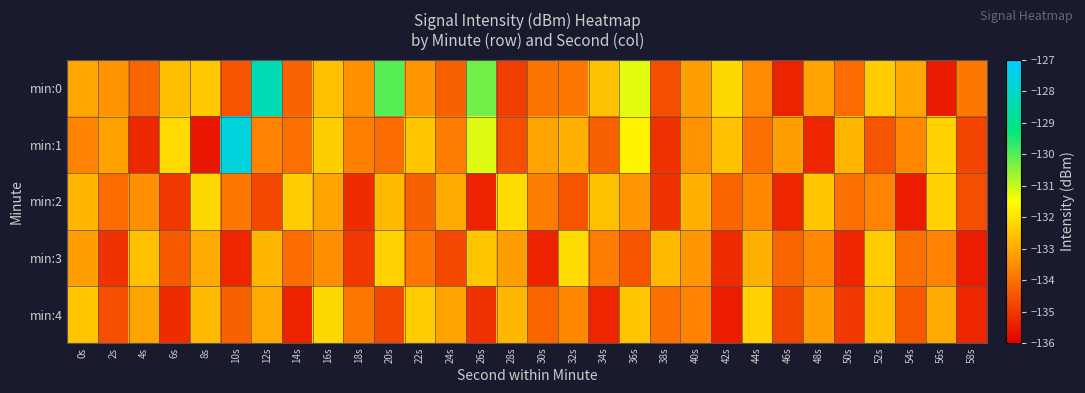

Reading left to right, list all the values displayed in this chart.

min:0: 0s=-133.1	2s=-133.4	4s=-134.2	6s=-132.7	8s=-132.5	10s=-134.5	12s=-128.3	14s=-134.2	16s=-132.6	18s=-133.4	20s=-130.0	22s=-133.3	24s=-134.2	26s=-130.3	28s=-134.9	30s=-133.9	32s=-133.9	34s=-132.6	36s=-131.2	38s=-134.6	40s=-133.2	42s=-132.2	44s=-133.6	46s=-135.4	48s=-133.1	50s=-134.1	52s=-132.4	54s=-133.1	56s=-135.5	58s=-133.9
min:1: 0s=-133.7	2s=-133.1	4s=-135.3	6s=-132.2	8s=-135.6	10s=-127.7	12s=-133.7	14s=-134.0	16s=-132.4	18s=-133.7	20s=-134.1	22s=-132.5	24s=-133.8	26s=-131.2	28s=-134.6	30s=-133.1	32s=-132.9	34s=-134.3	36s=-131.7	38s=-135.1	40s=-133.4	42s=-132.6	44s=-134.0	46s=-133.2	48s=-135.3	50s=-132.8	52s=-134.5	54s=-133.6	56s=-132.3	58s=-134.8
min:2: 0s=-132.8	2s=-134.1	4s=-133.5	6s=-135.0	8s=-132.2	10s=-133.9	12s=-134.7	14s=-132.4	16s=-133.1	18s=-135.2	20s=-132.7	22s=-134.3	24s=-133.0	26s=-135.4	28s=-132.1	30s=-133.8	32s=-134.5	34s=-132.6	36s=-133.3	38s=-135.1	40s=-132.9	42s=-134.2	44s=-133.6	46s=-135.3	48s=-132.5	50s=-134.0	52s=-133.7	54s=-135.5	56s=-132.3	58s=-134.6
min:3: 0s=-133.2	2s=-135.1	4s=-132.6	6s=-134.4	8s=-133.0	10s=-135.3	12s=-132.8	14s=-134.1	16s=-133.5	18s=-135.0	20s=-132.3	22s=-133.9	24s=-134.7	26s=-132.5	28s=-133.2	30s=-135.4	32s=-132.1	34s=-133.8	36s=-134.5	38s=-132.7	40s=-133.3	42s=-135.2	44s=-132.9	46s=-134.2	48s=-133.6	50s=-135.3	52s=-132.4	54s=-134.0	56s=-133.7	58s=-135.5
min:4: 0s=-132.5	2s=-134.6	4s=-133.1	6s=-135.2	8s=-132.7	10s=-134.3	12s=-133.0	14s=-135.4	16s=-132.2	18s=-133.9	20s=-134.7	22s=-132.4	24s=-133.1	26s=-135.1	28s=-132.8	30s=-134.2	32s=-133.6	34s=-135.3	36s=-132.5	38s=-134.0	40s=-133.7	42s=-135.5	44s=-132.3	46s=-134.8	48s=-133.2	50s=-135.0	52s=-132.6	54s=-134.4	56s=-133.0	58s=-135.3